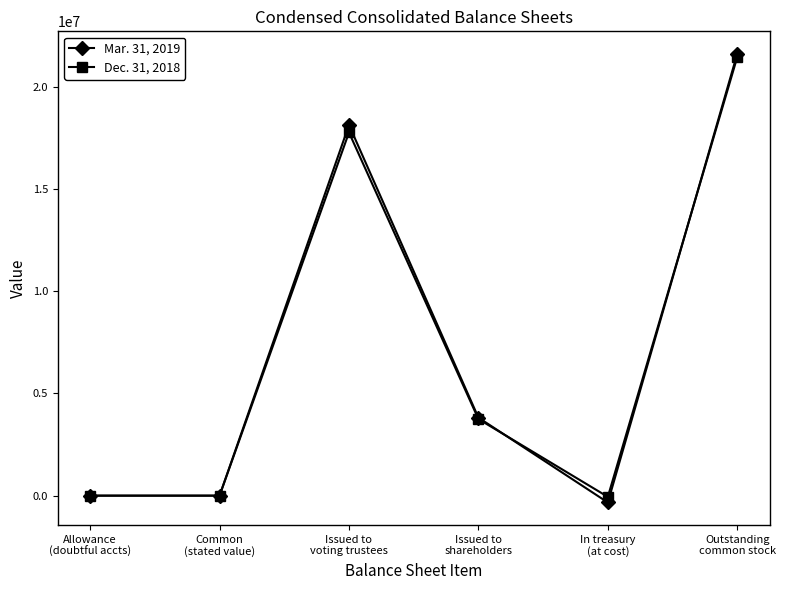

Where is the first local maximum for Dec. 31, 2018?

Issued to
voting trustees